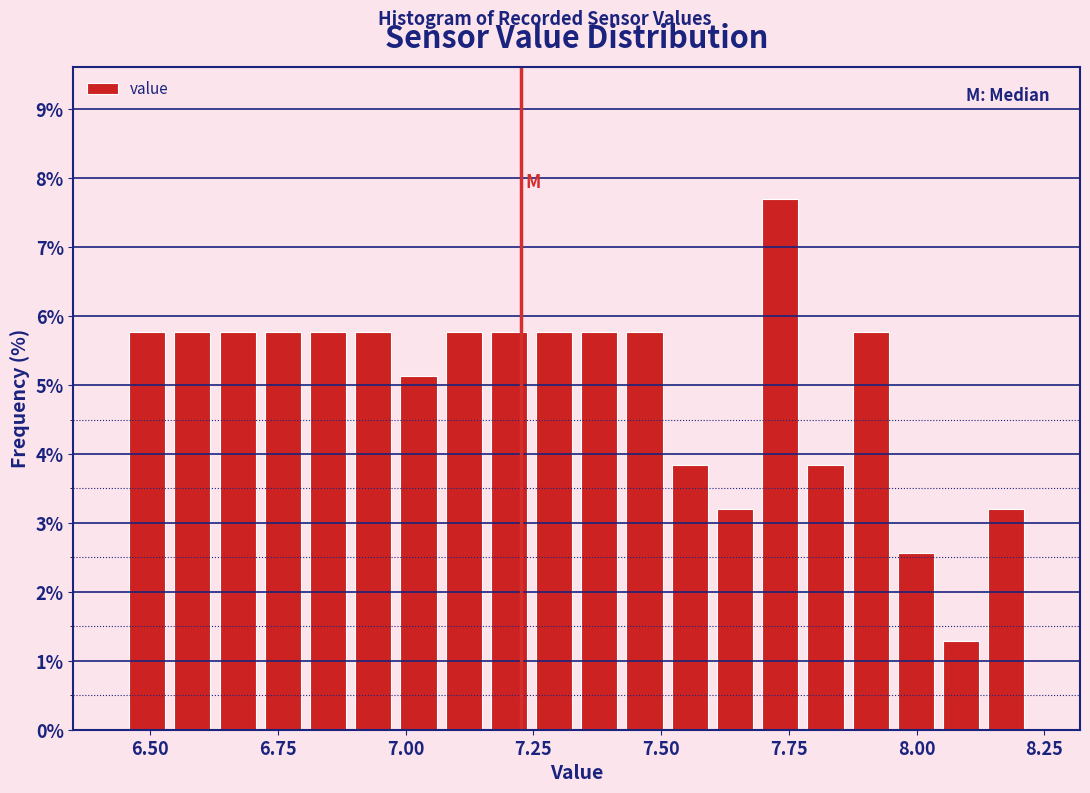

Around what value on the x-axis is the tallest bar? Give the approximate position of its centre, as read against the axis.

7.75